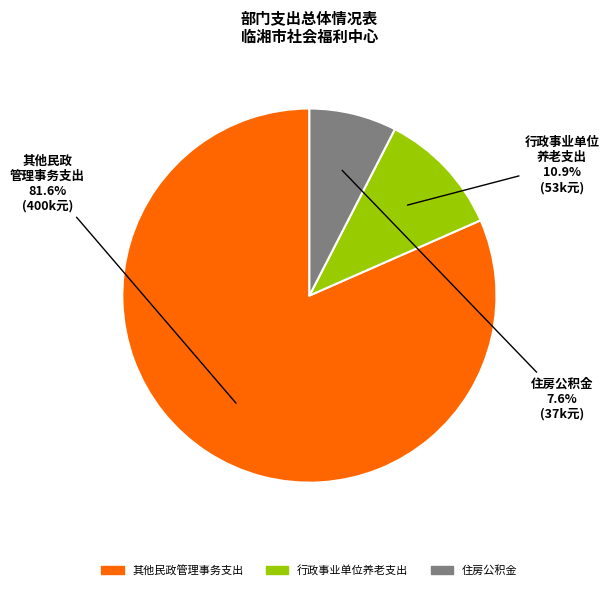

To the nearest percent, what is the difference between the largest and smallest slice percentages?

74%